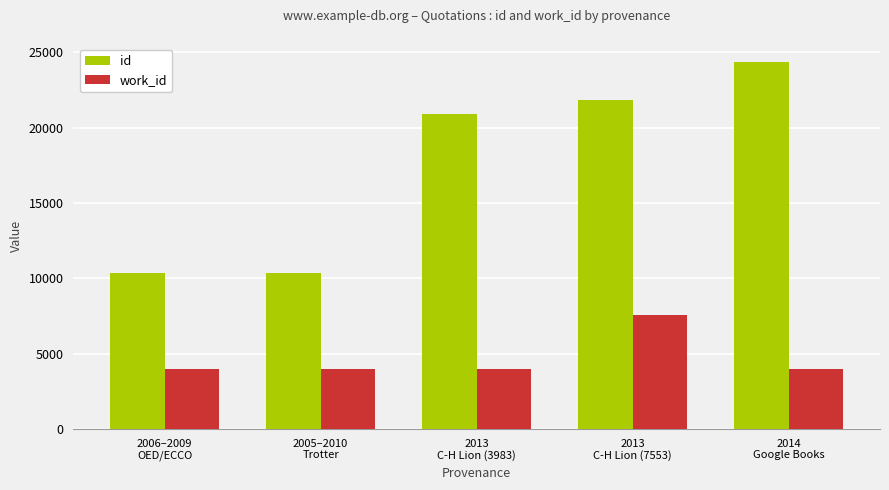

Is the value of id at 2013
C-H Lion (3983) greater than the value of work_id at 2005–2010
Trotter?

Yes